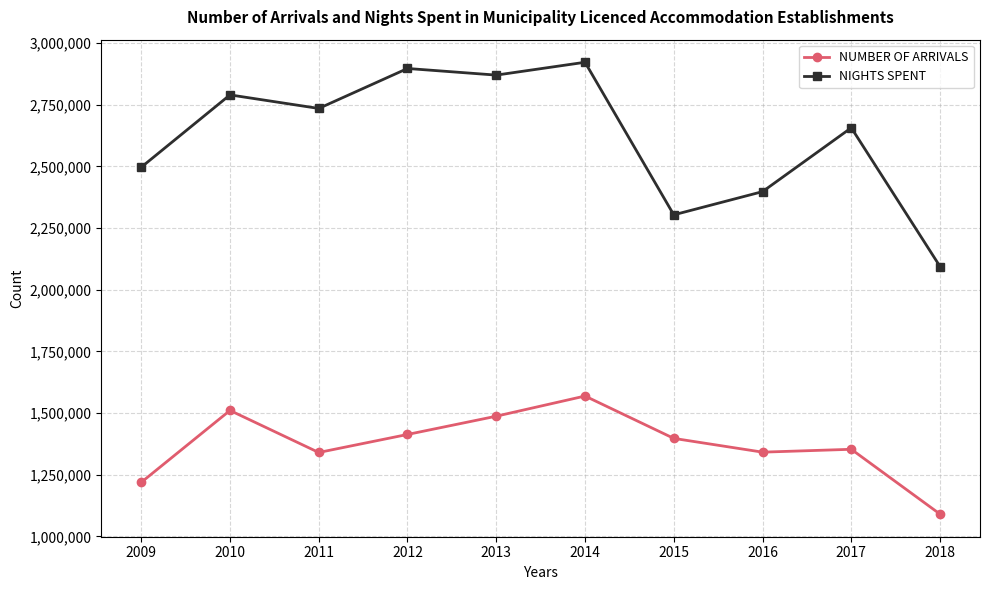

Where is the first local maximum for NIGHTS SPENT?

2010